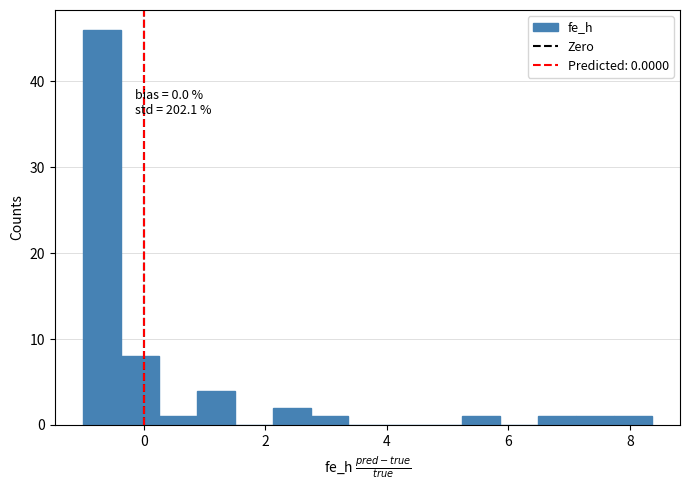

Read against the x-axis, roughly where is the centre of the tallest bar?

-0.6